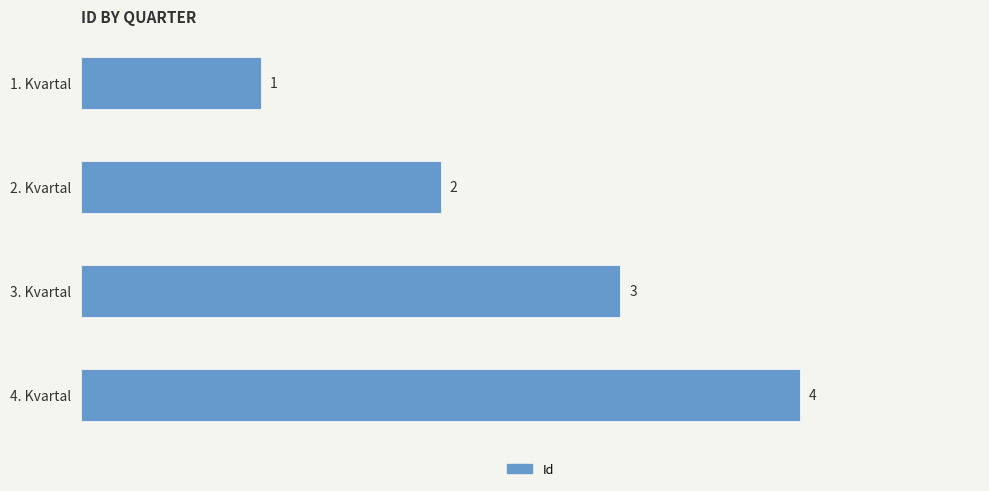

What is the label of the 3rd bar from the bottom?

2. Kvartal